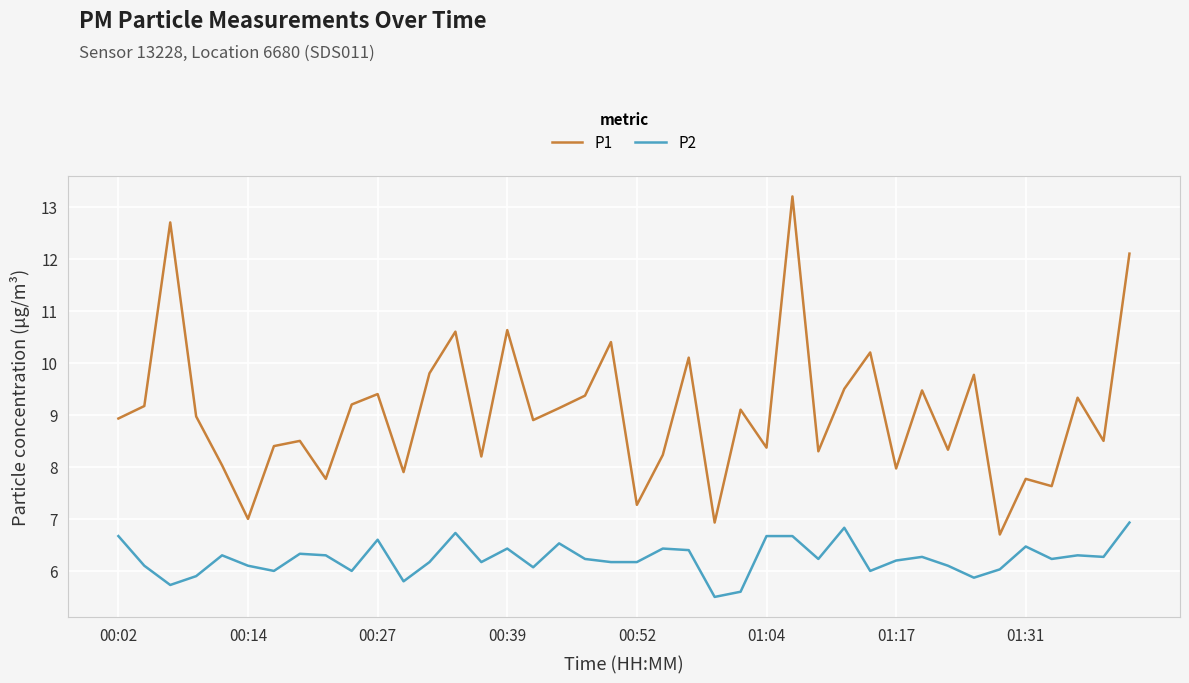

Which series has the largest total across all categories?

P1